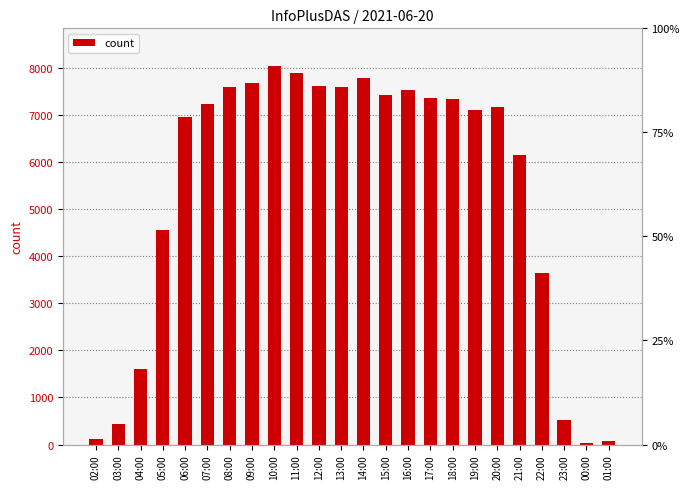

At which category does the chart reach its peak across all series?

10:00